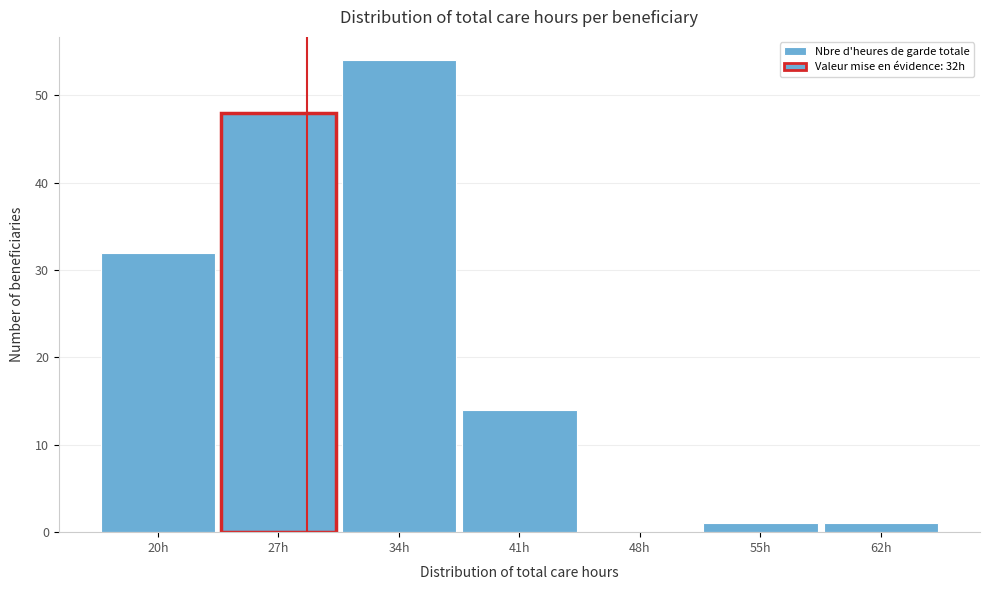

Reading left to right, extract all data points from this chart.

20h=32	27h=48	34h=54	41h=14	48h=0	55h=1	62h=1